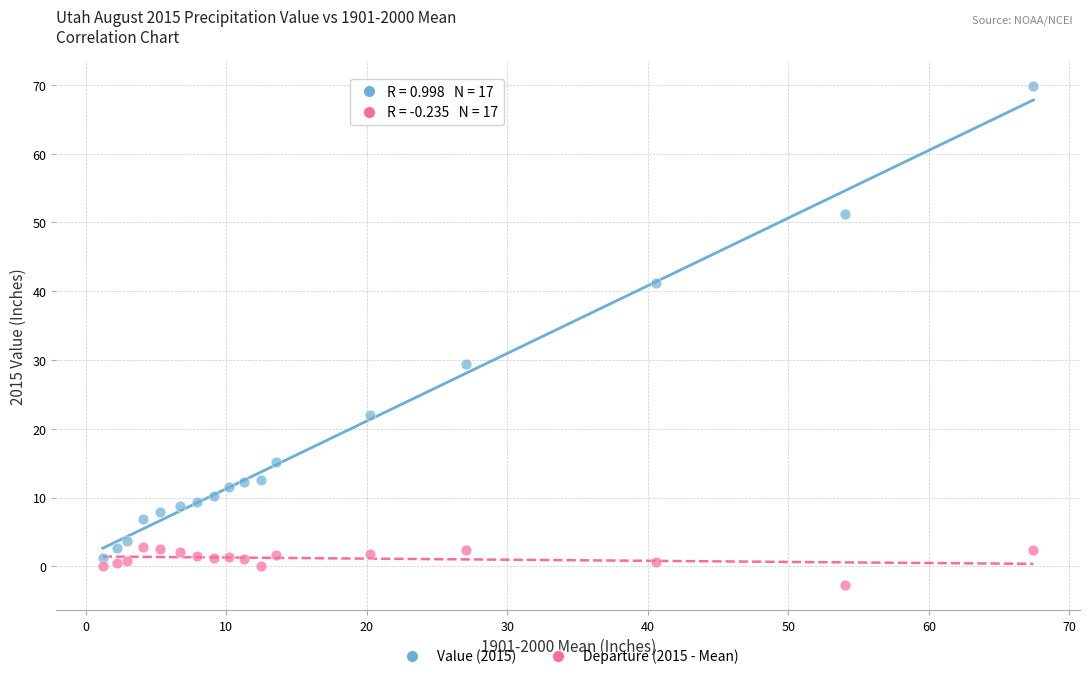

Which series contains the highest Y value?

Value (2015)